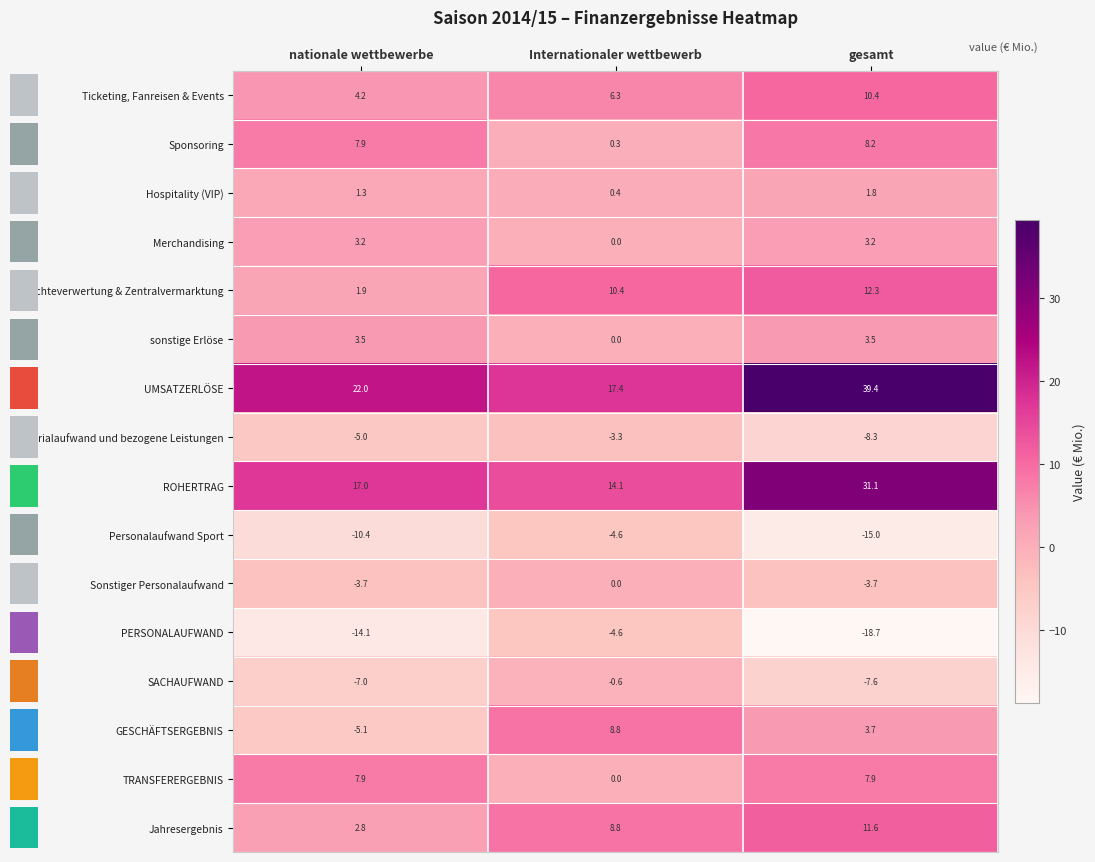

Is the value of Hospitality (VIP) at gesamt greater than the value of Materialaufwand und bezogene Leistungen at gesamt?

Yes